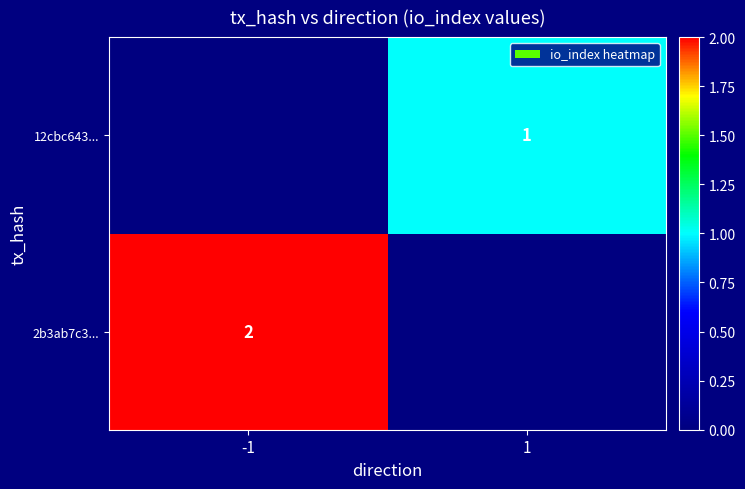

What is the spread (max minus min) of values at -1?

2